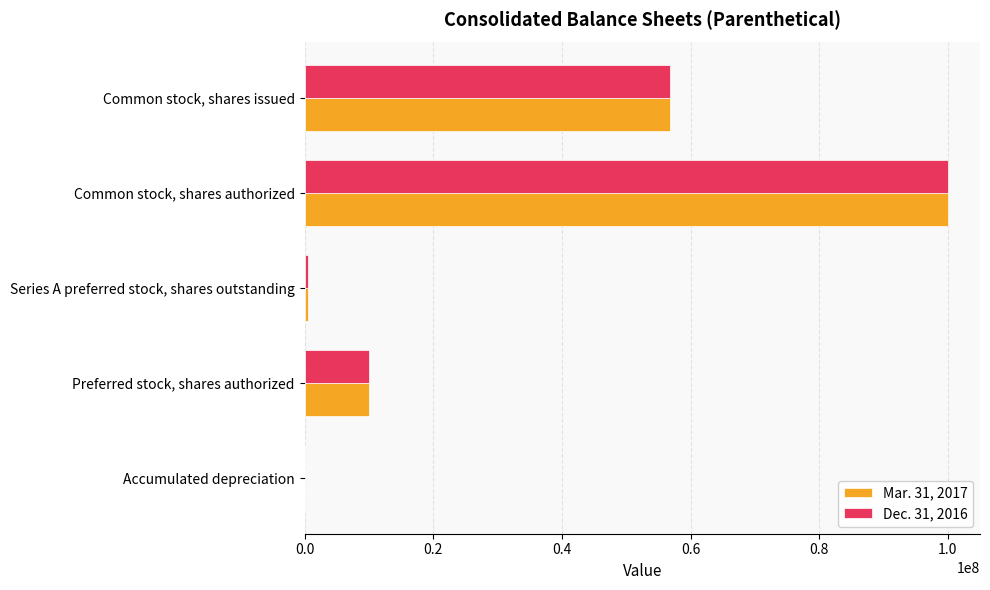

The value of Dec. 31, 2016 at Preferred stock, shares authorized is 10000000. True or false?

True